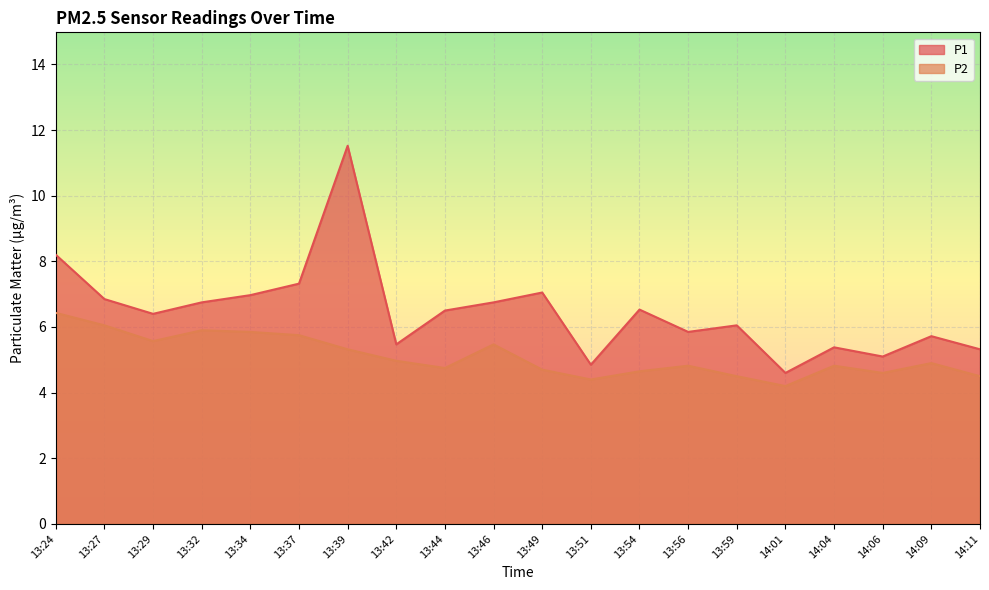

How many lines are shown in the chart?

2